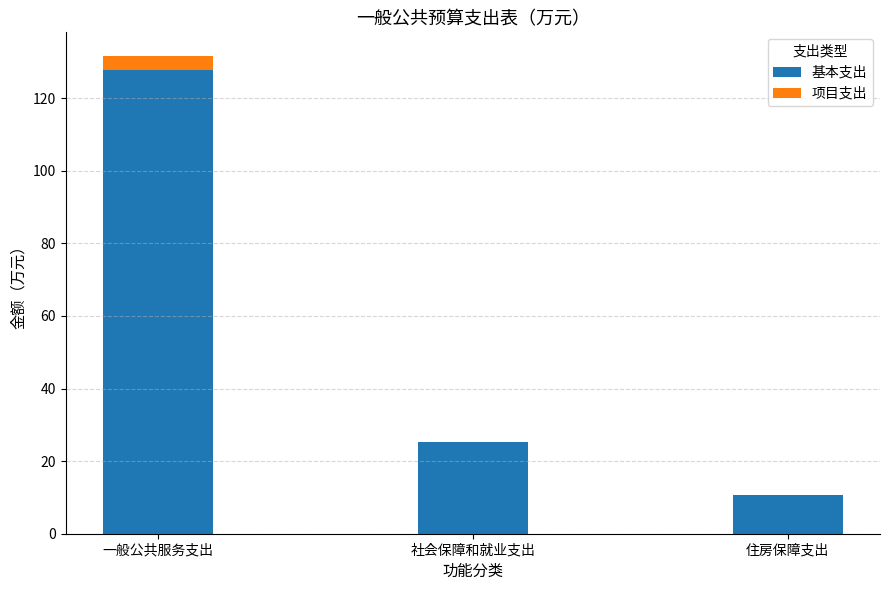

What is the sum of all 基本支出 values?

163.8